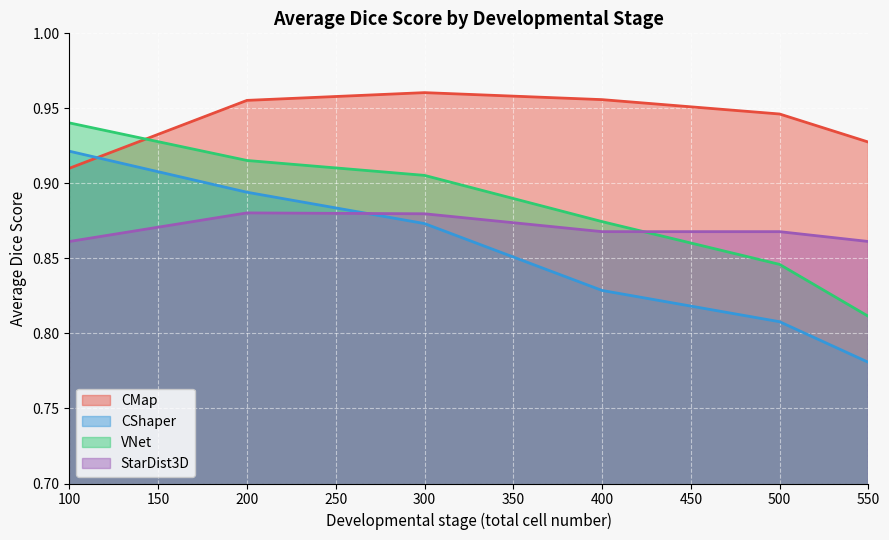

How many lines are shown in the chart?

4